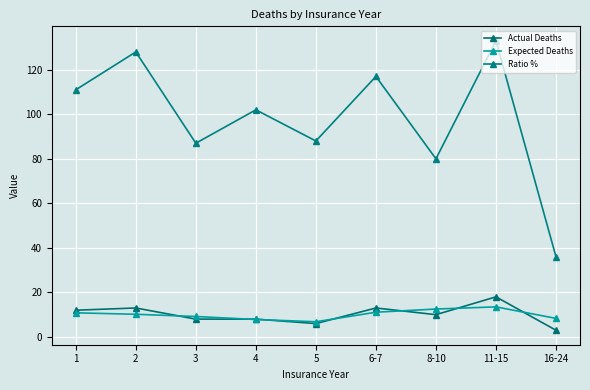

True or false: Ratio % and Actual Deaths cross at least once.

False